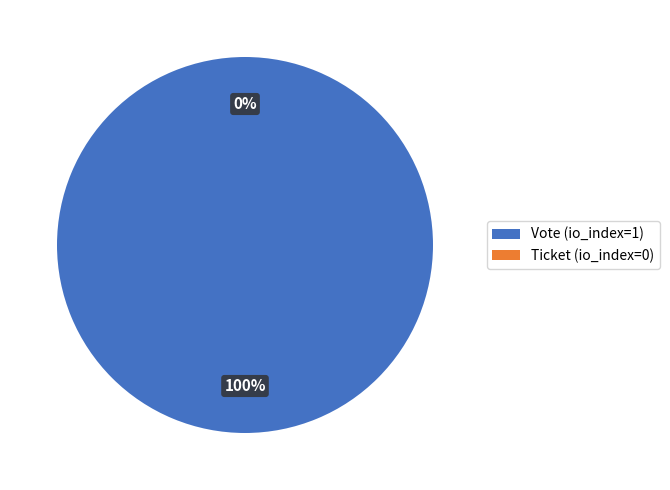

What percentage is the Vote (io_index=1) slice, to the nearest percent?

100%